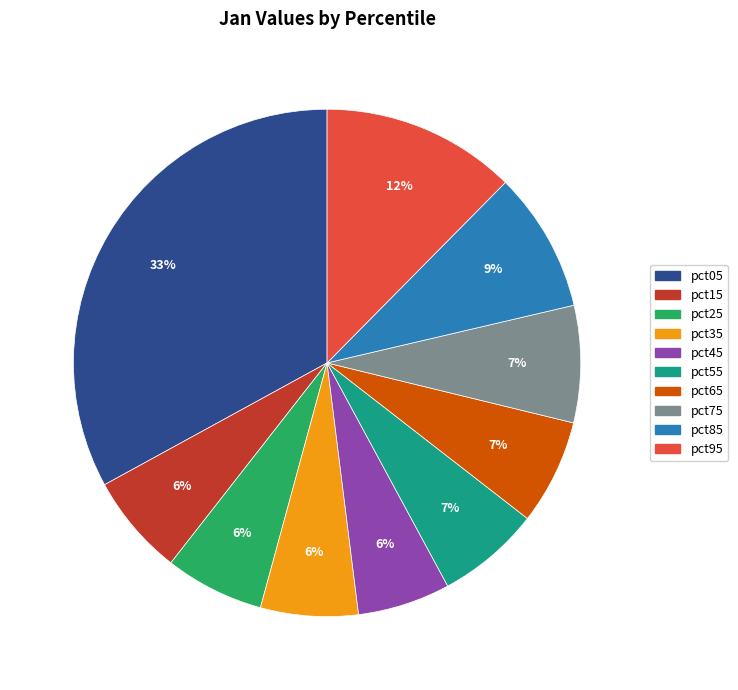

To the nearest percent, what portion does pct45 represent?

6%